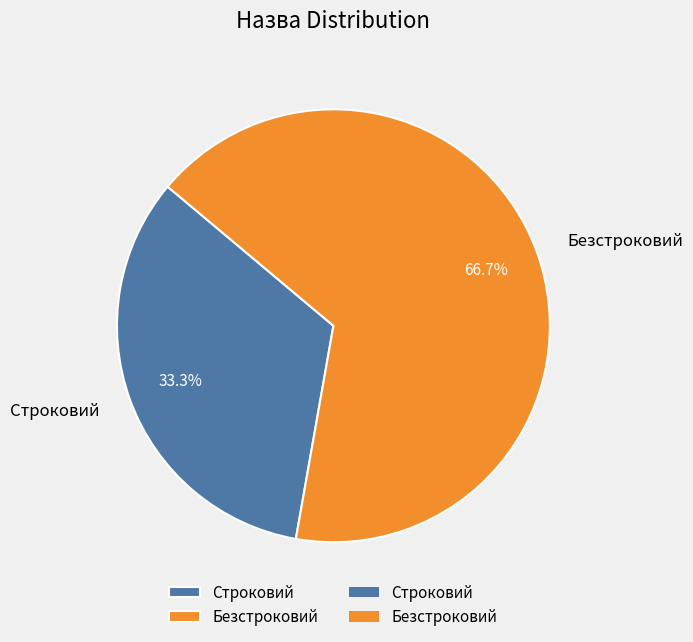

Which has a higher value, Строковий or Безстроковий?

Безстроковий